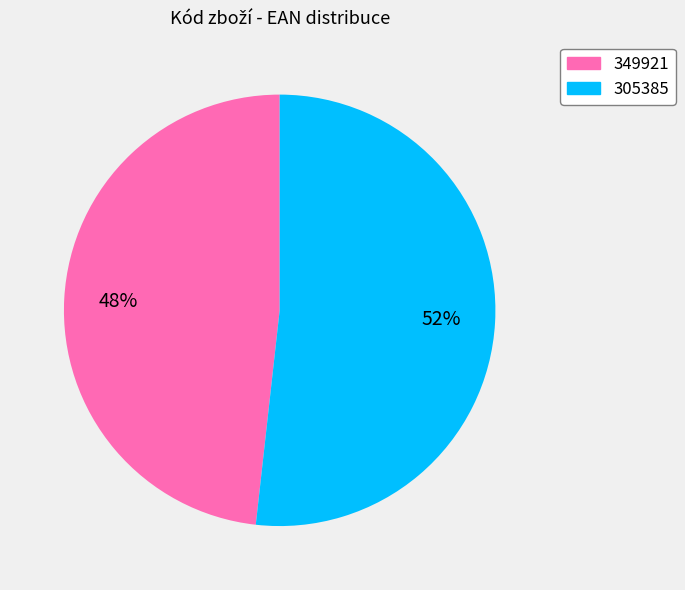

To the nearest percent, what percentage of the pie is 305385?

52%